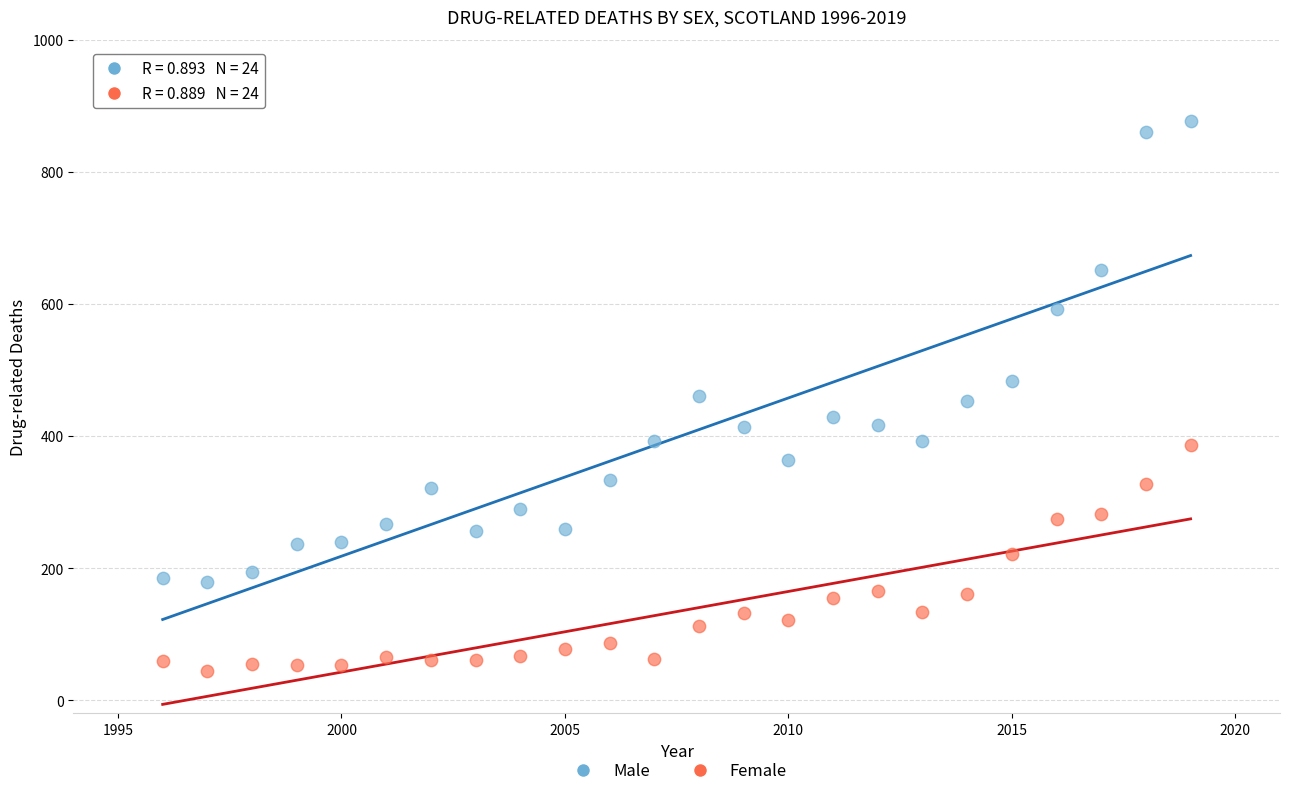

Across all data points, what is the range of Y values (max minus min)?

832